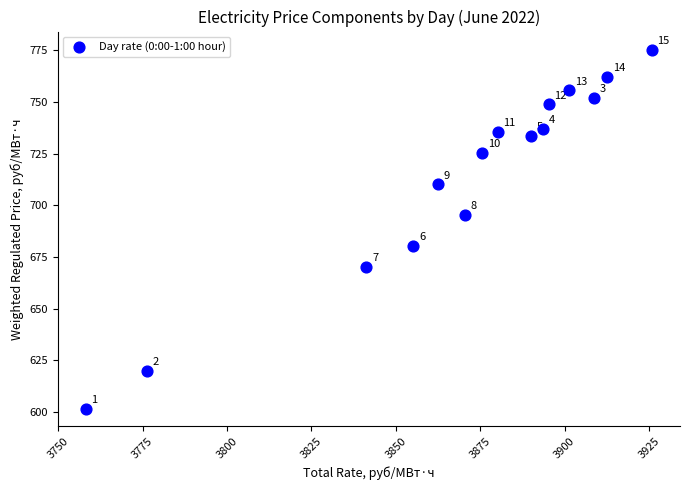

What is the range of X values (max minus min)?

167.6